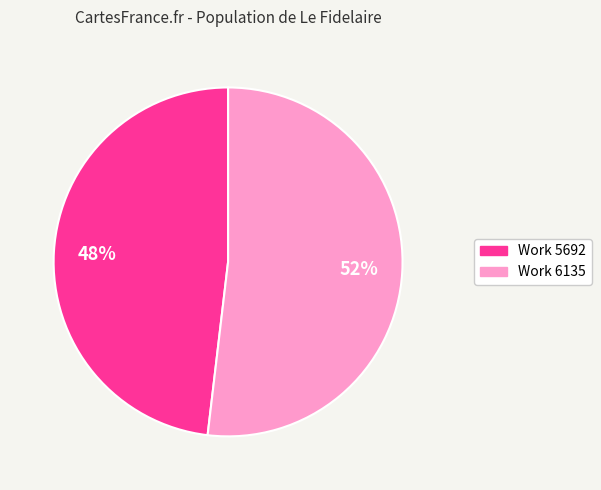

To the nearest percent, what portion does Work 5692 represent?

48%